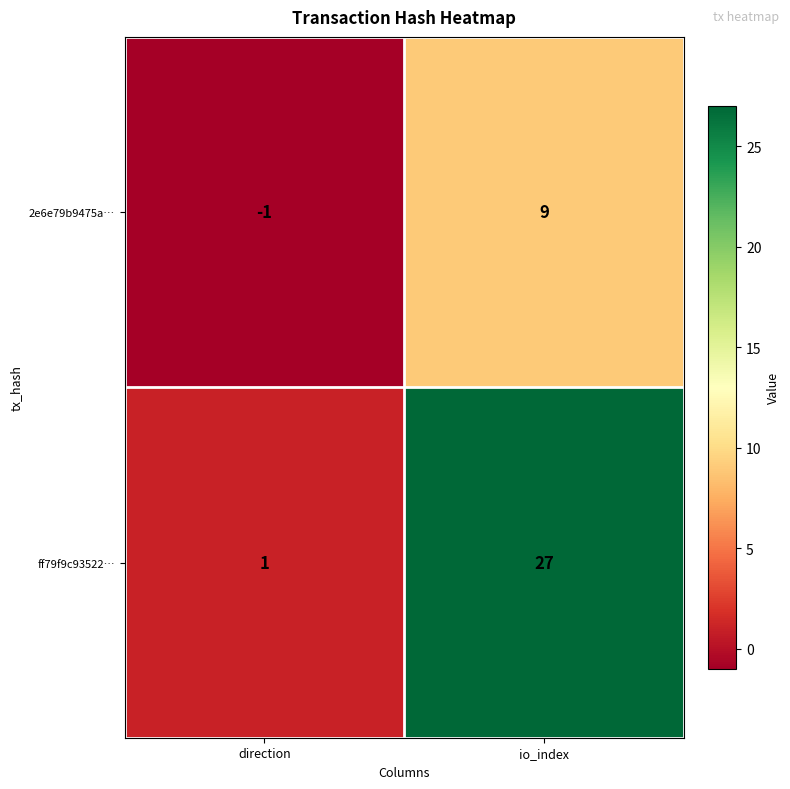

At which label is 2e6e79b9475a… closest to 4?

direction